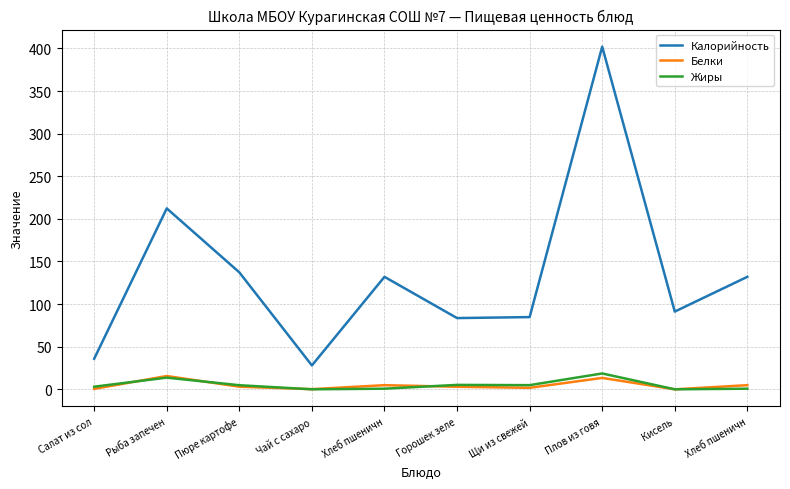

Is this an area chart (filled region under the line)?

No